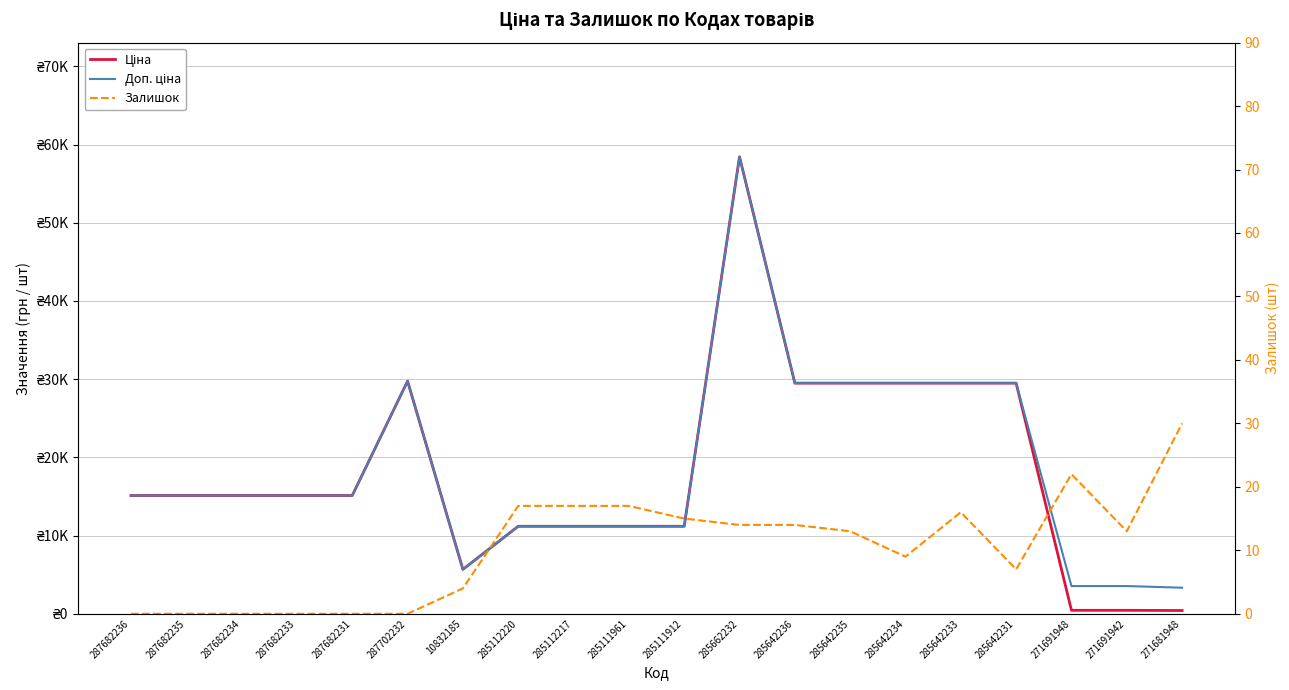

The value of Доп. ціна at 285642231 is 15759.2. True or false?

False